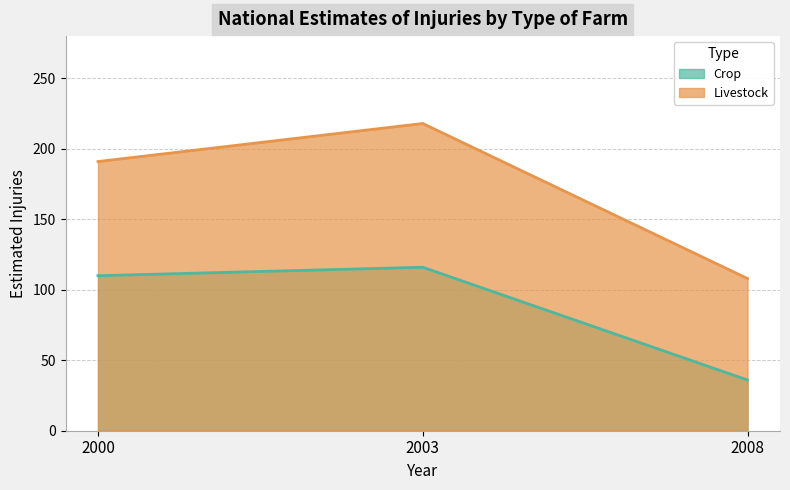

What is the value of the Crop point at the 1st from the left?

110